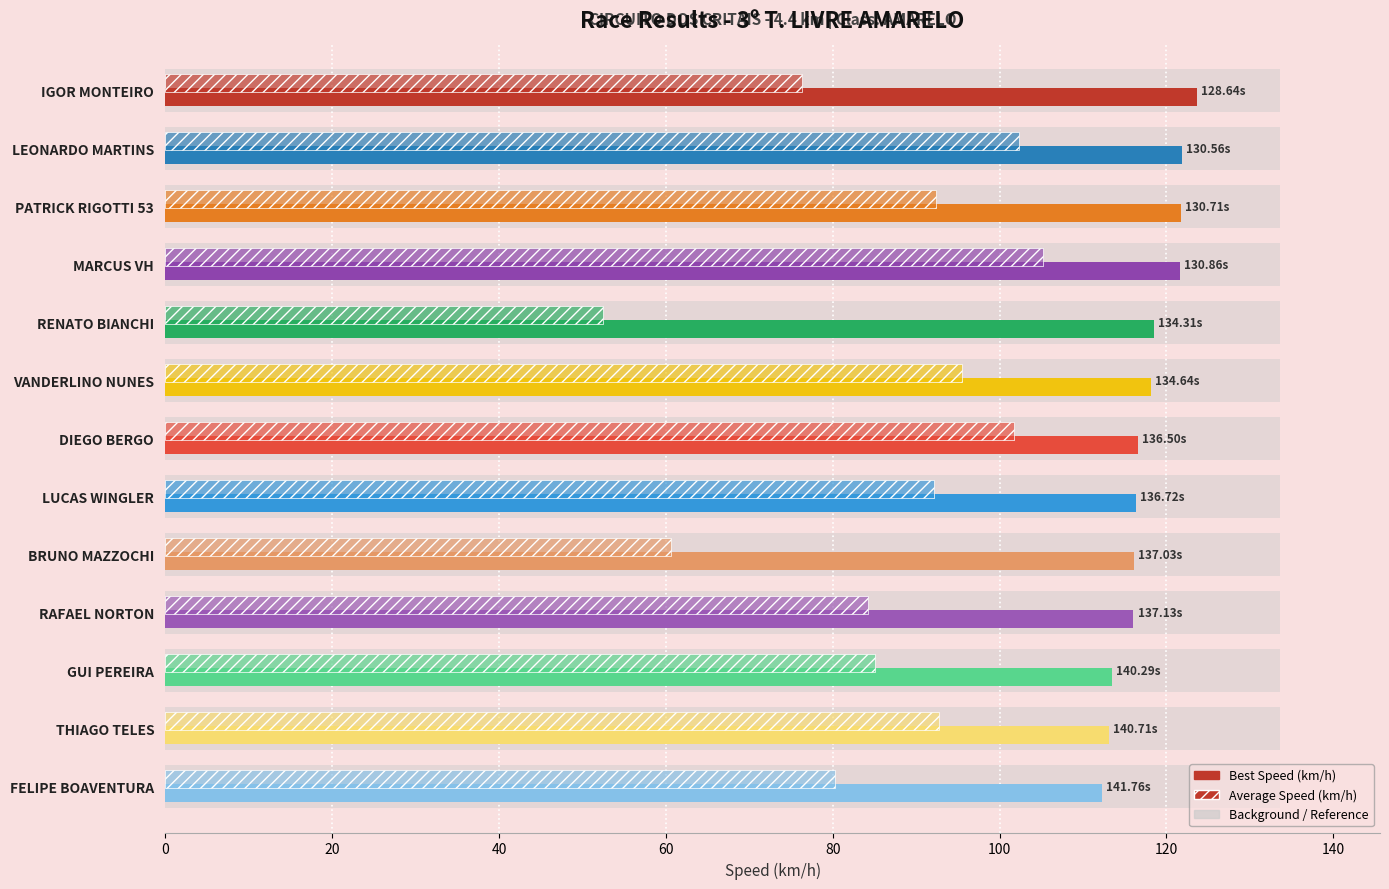

What is the average value of the Average Speed series?

86.2